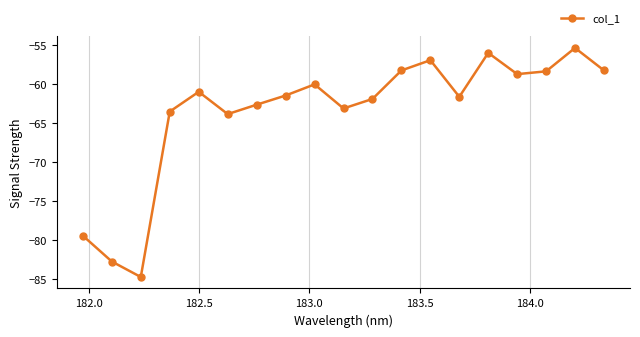

How many points are higher than both their immediate neighbors (excluding endpoints)?

5